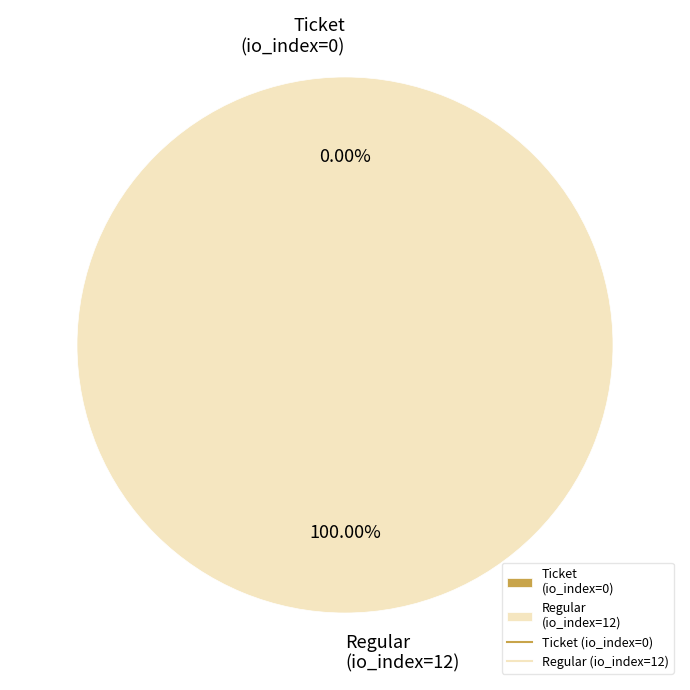

Combined, do Ticket (io_index=0) and Regular (io_index=12) account for over 50%?

Yes